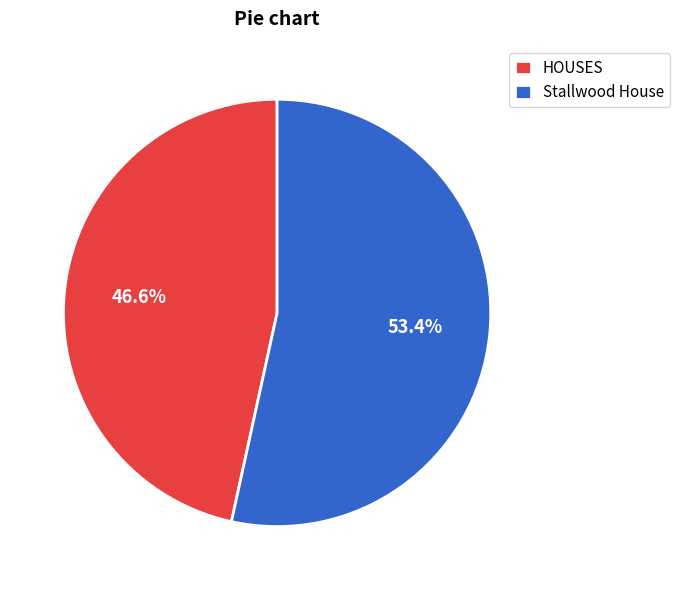

Do Stallwood House and HOUSES together represent more than half of the pie?

Yes